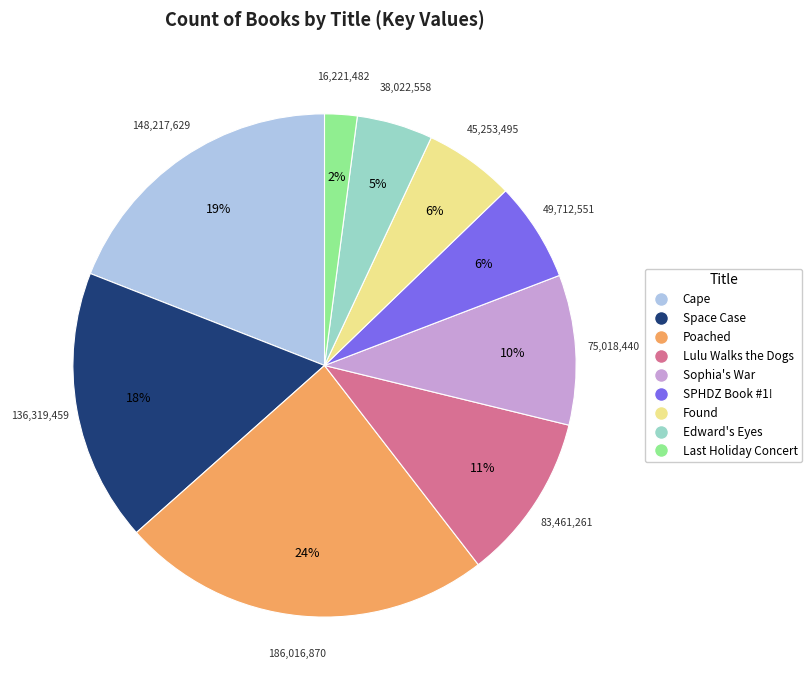

What is the ratio of the value at Edward's Eyes to the value at Poached?

0.2